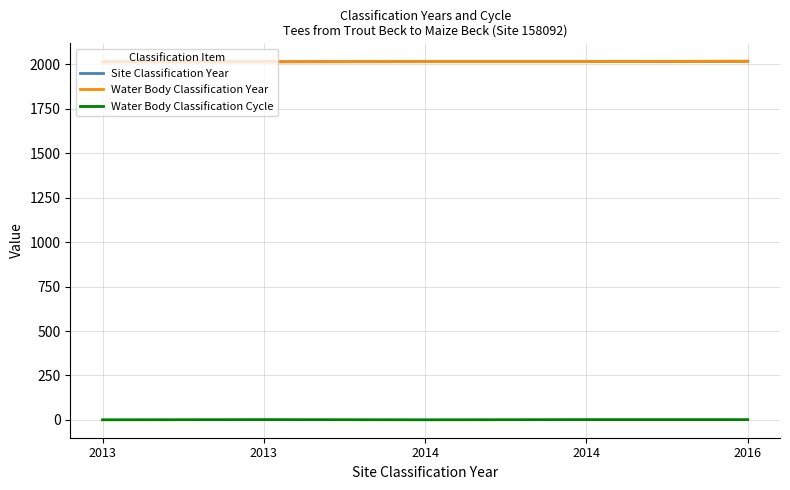

Does the chart display data point markers on the line(s)?

No